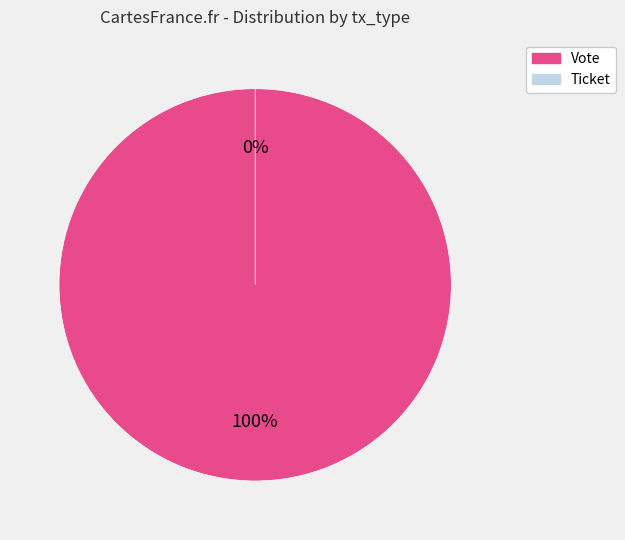

What percentage do Ticket and Vote together represent?

100.0%